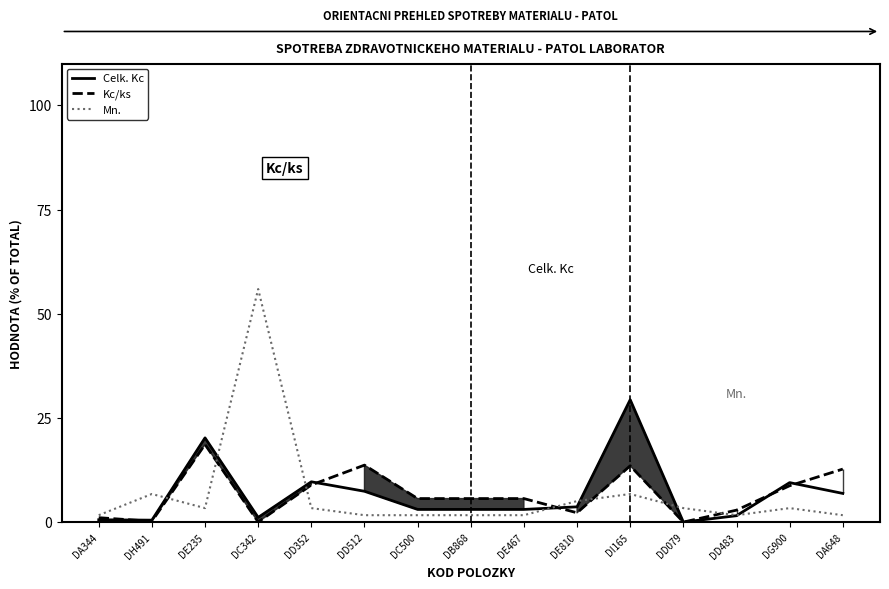

What is the sum of the Kc/ks values at DH491 and DI165?

13.8